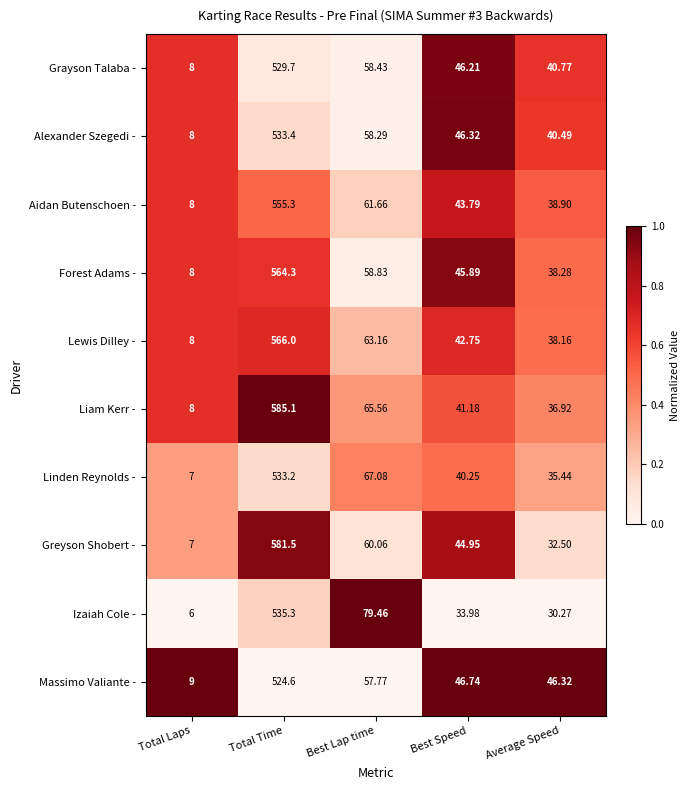

List the series in order of their peak value, highest first.

Liam Kerr -, Greyson Shobert -, Lewis Dilley -, Forest Adams -, Aidan Butenschoen -, Izaiah Cole -, Alexander Szegedi -, Linden Reynolds -, Grayson Talaba -, Massimo Valiante -